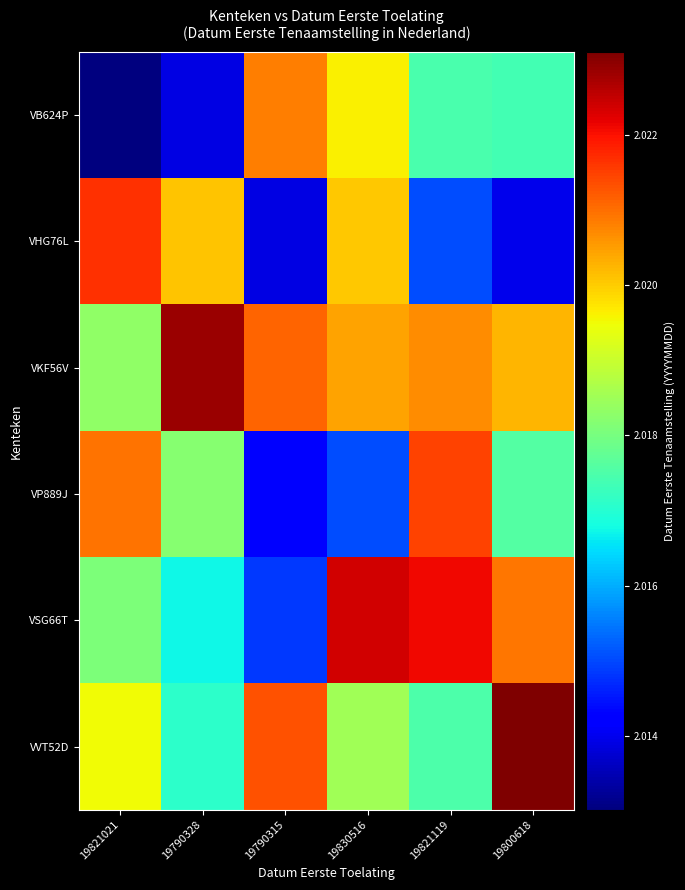

Rank the series at 19830516 from highest to lowest value.

VSG66T, VKF56V, VHG76L, VB624P, VVT52D, VP889J